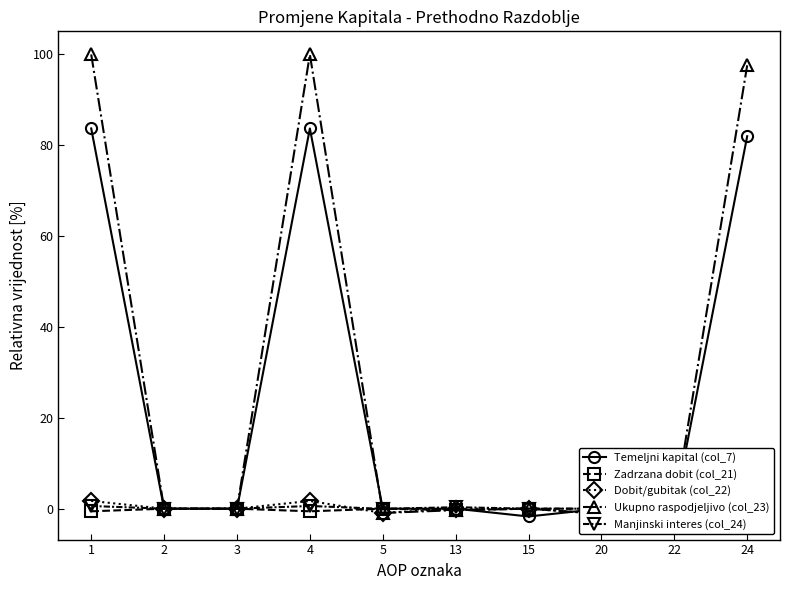

Which has a higher value, 20 or 13?

20